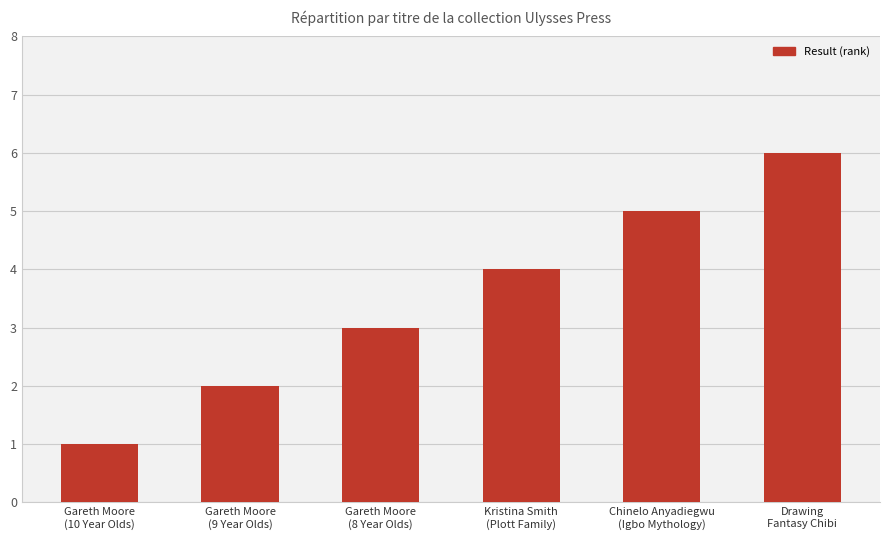

The chart shows a value of 0 at Gareth Moore
(10 Year Olds). True or false?

False